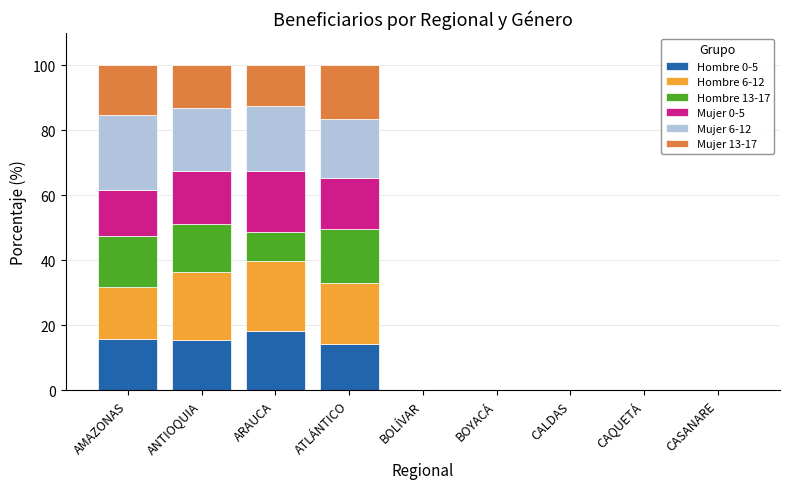

Does the chart contain stacked bars?

Yes